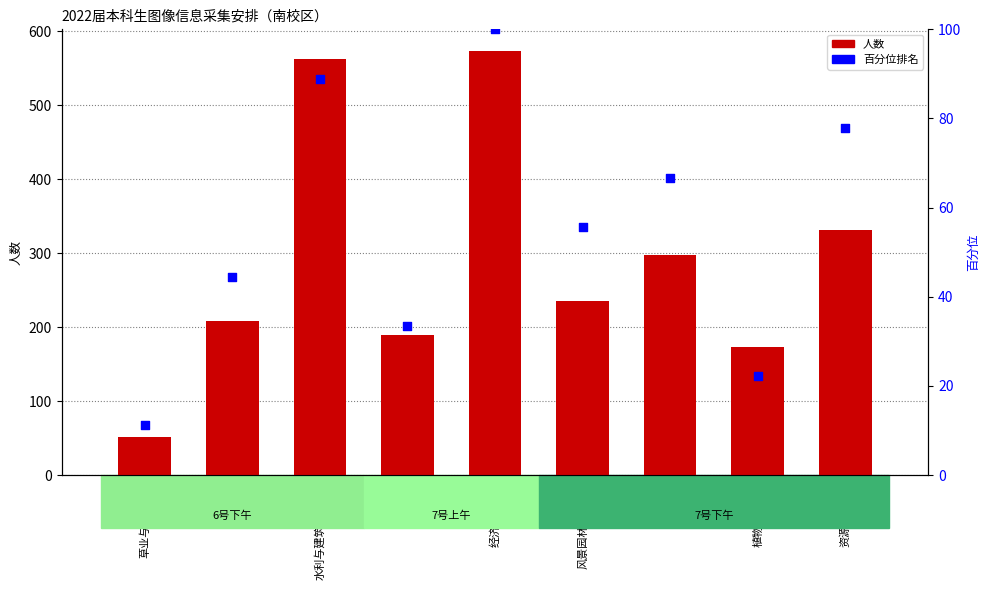

What is the total value across all series at 草业与草原学院?

63.1